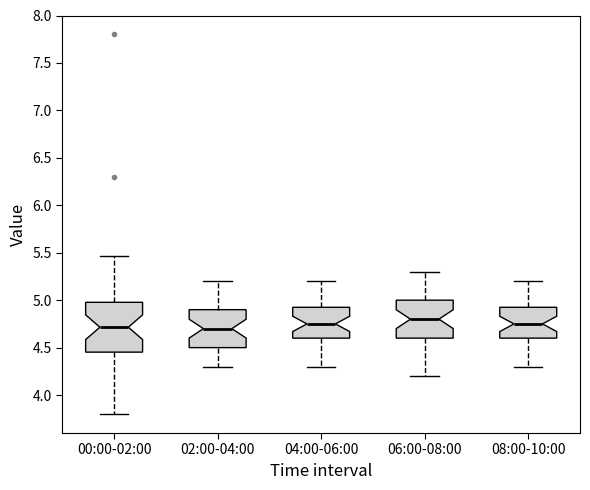

Comparing the boxes themselves (not the whiskers), which one is the tallest?

00:00-02:00